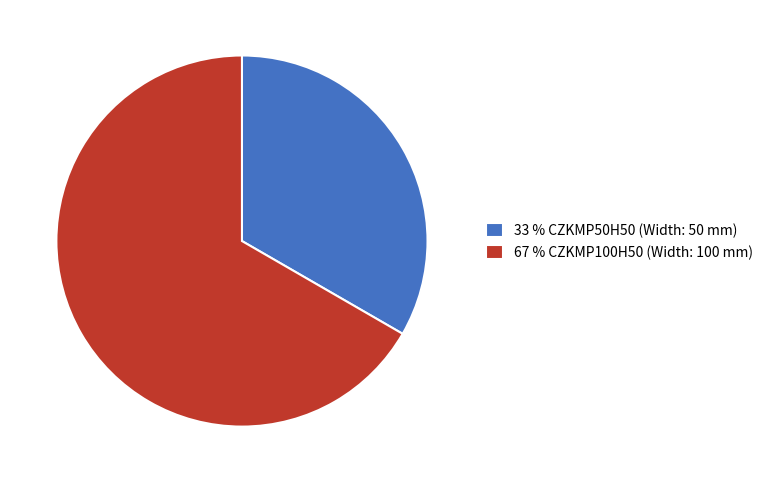

What is the ratio of the value at 67 % CZKMP100H50 (Width: 100 mm) to the value at 33 % CZKMP50H50 (Width: 50 mm)?

2.0